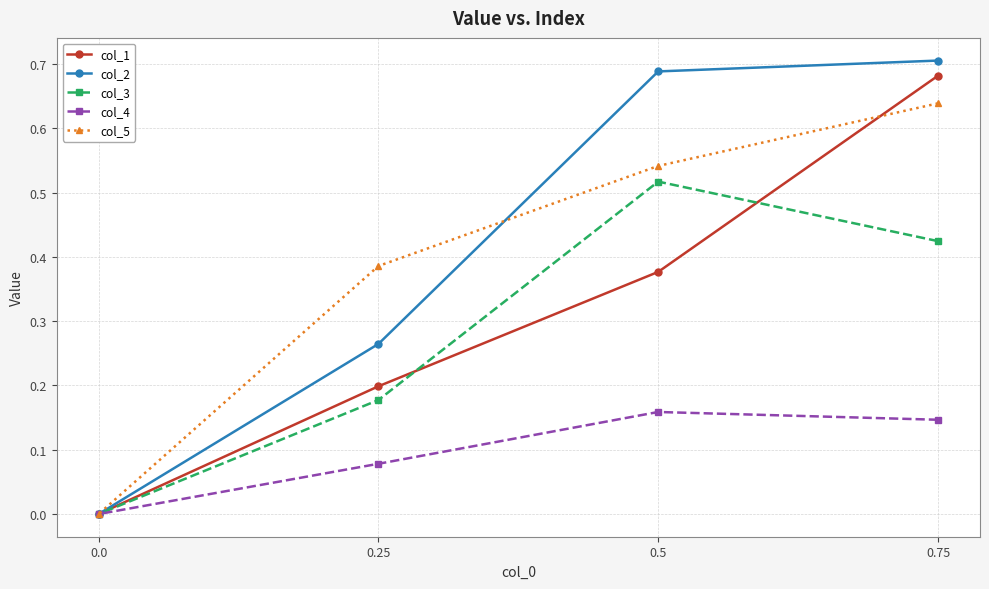

What is the sum of the col_5 values at 0.0 and 0.75?

0.6